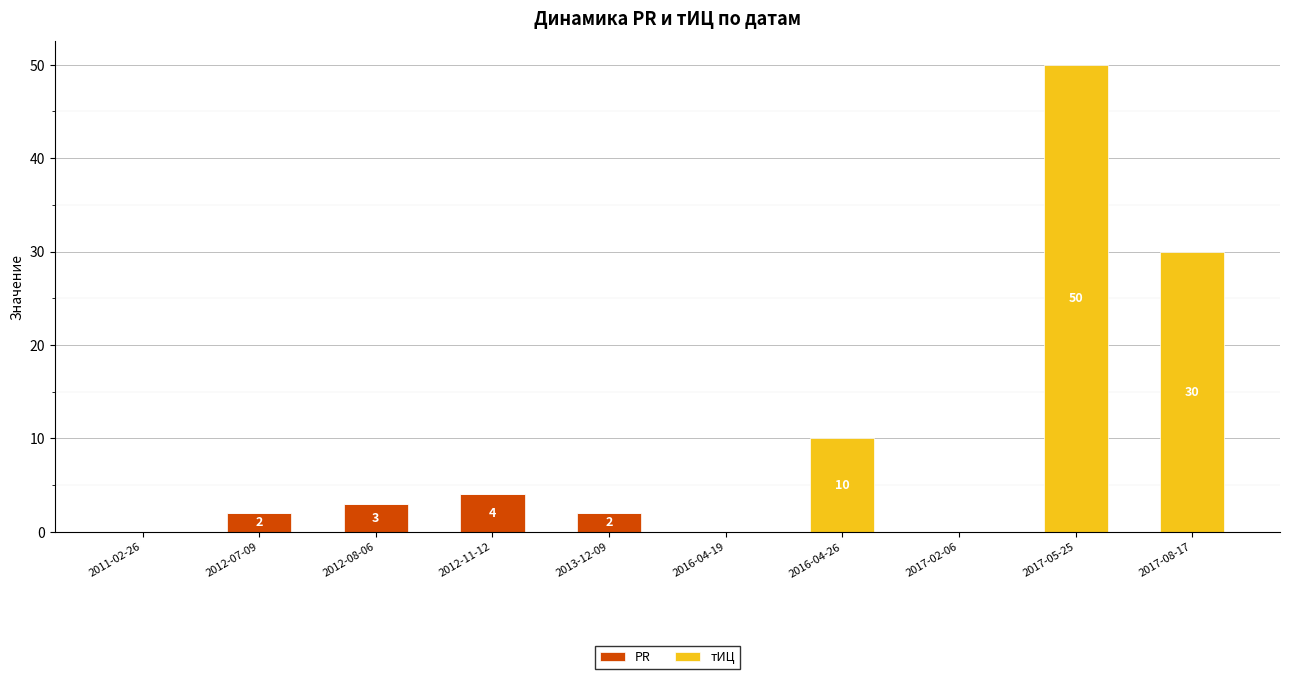

Count the number of data series in this chart.

2